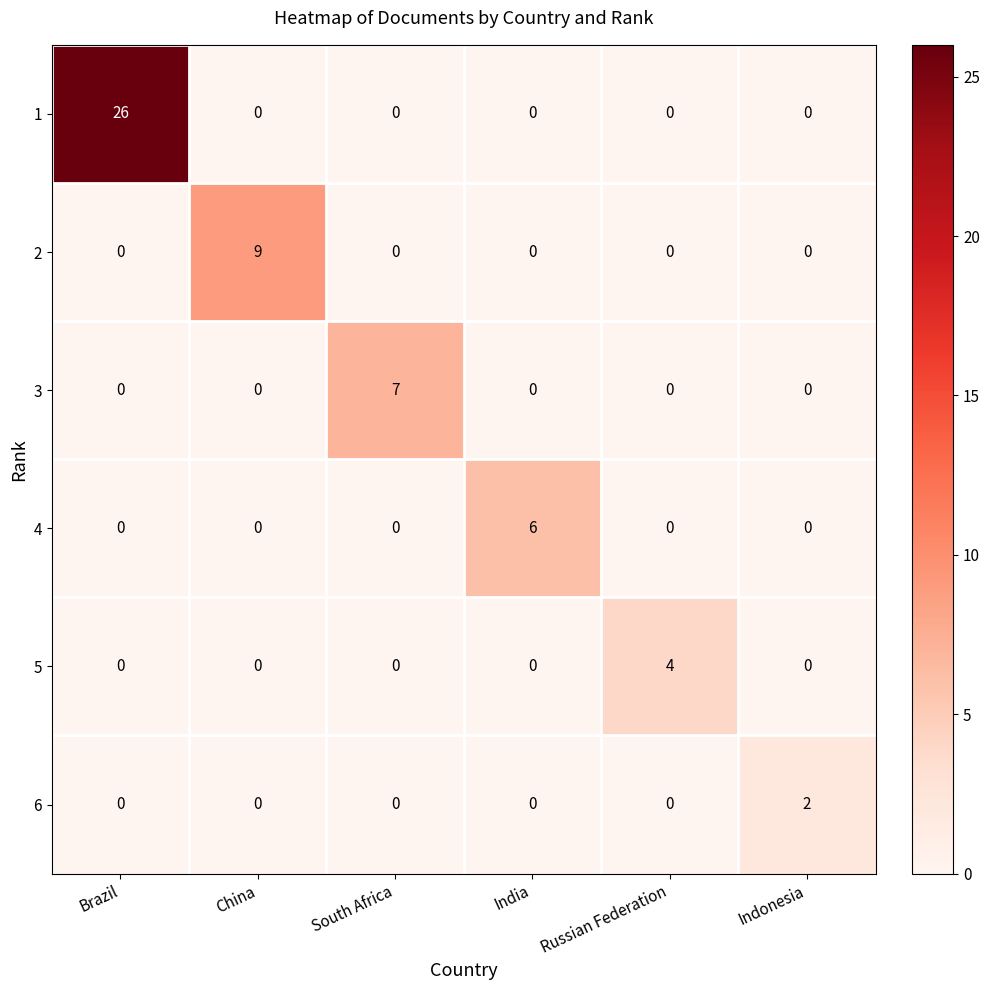

What is the difference between the highest and lowest values at Brazil?

26